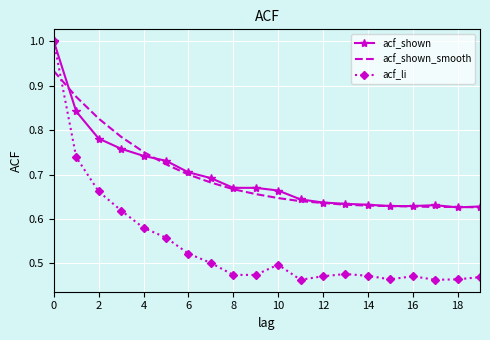

Which series has the widest spread of values?

acf_li